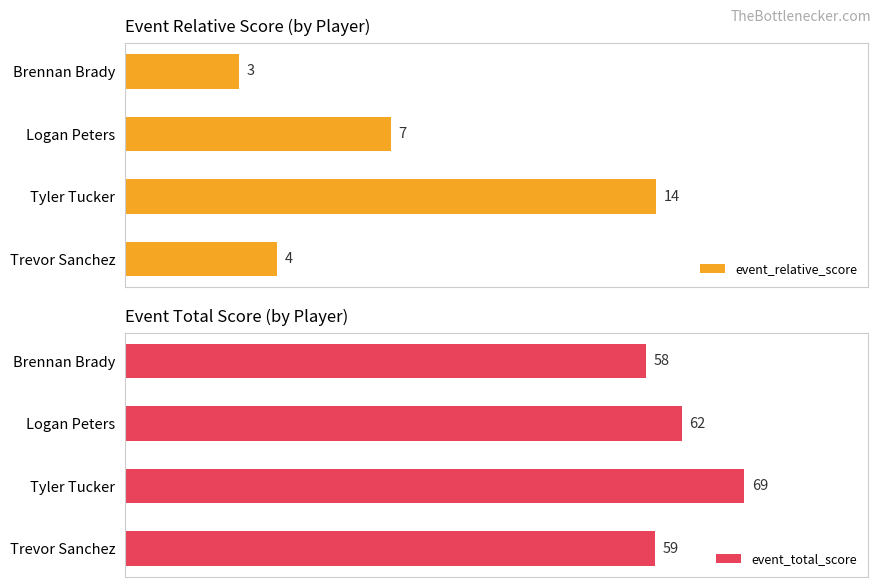

What is the minimum value shown in the chart?

3